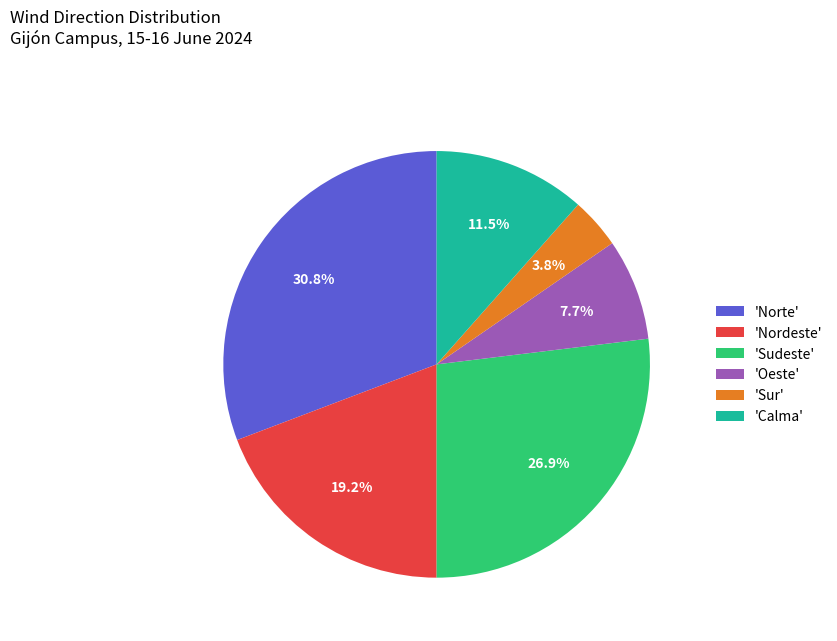

What is the smallest slice in the pie chart?

'Sur'